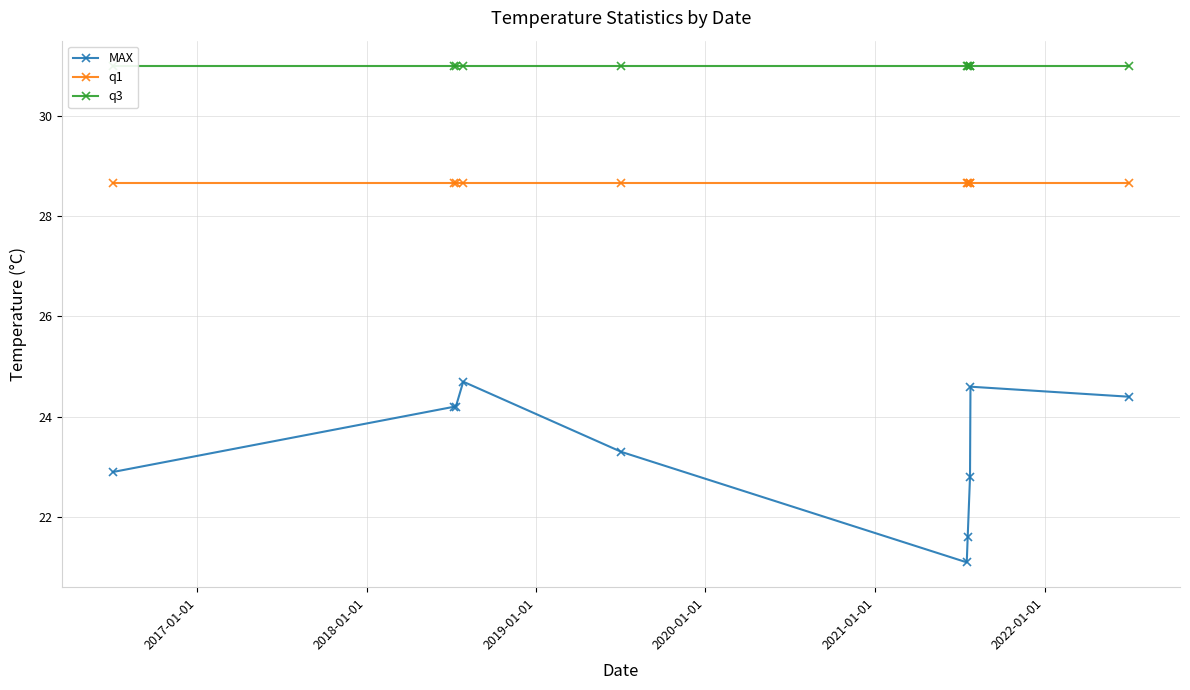

What is the value of the MAX point at the 3rd from the left?

24.2